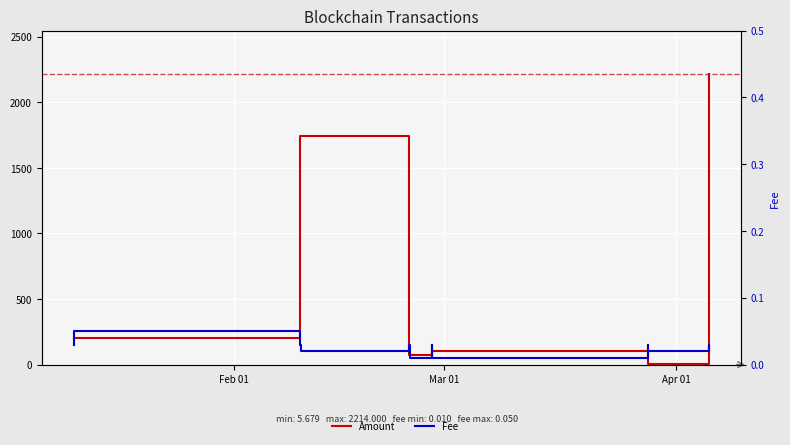

True or false: Amount and Fee cross at least once.

False